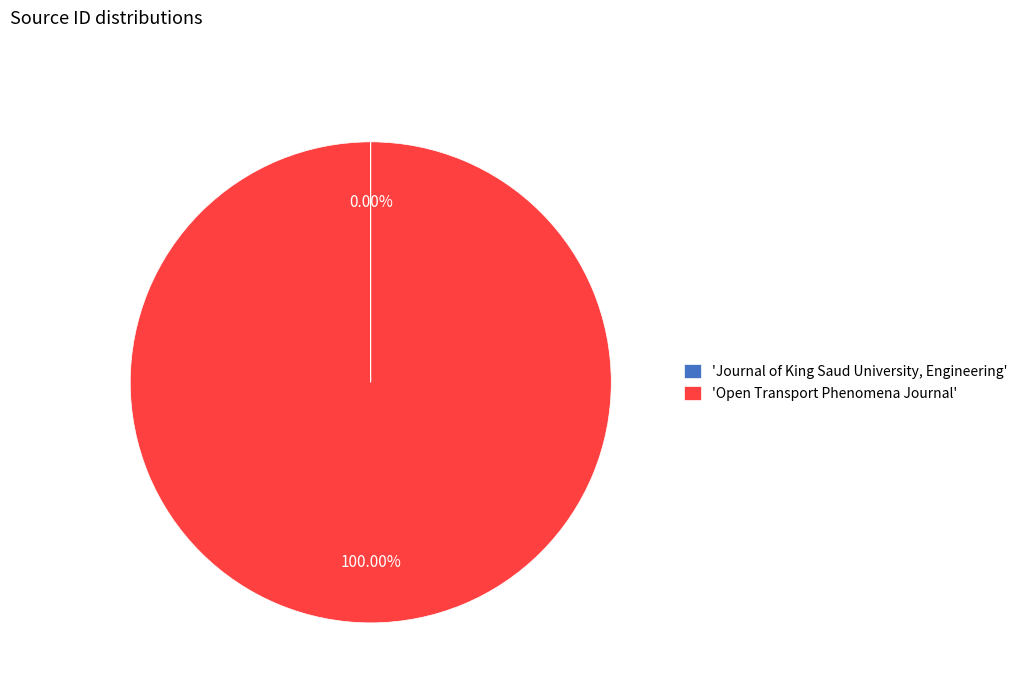

Which category has the biggest portion of the pie?

'Open Transport Phenomena Journal'